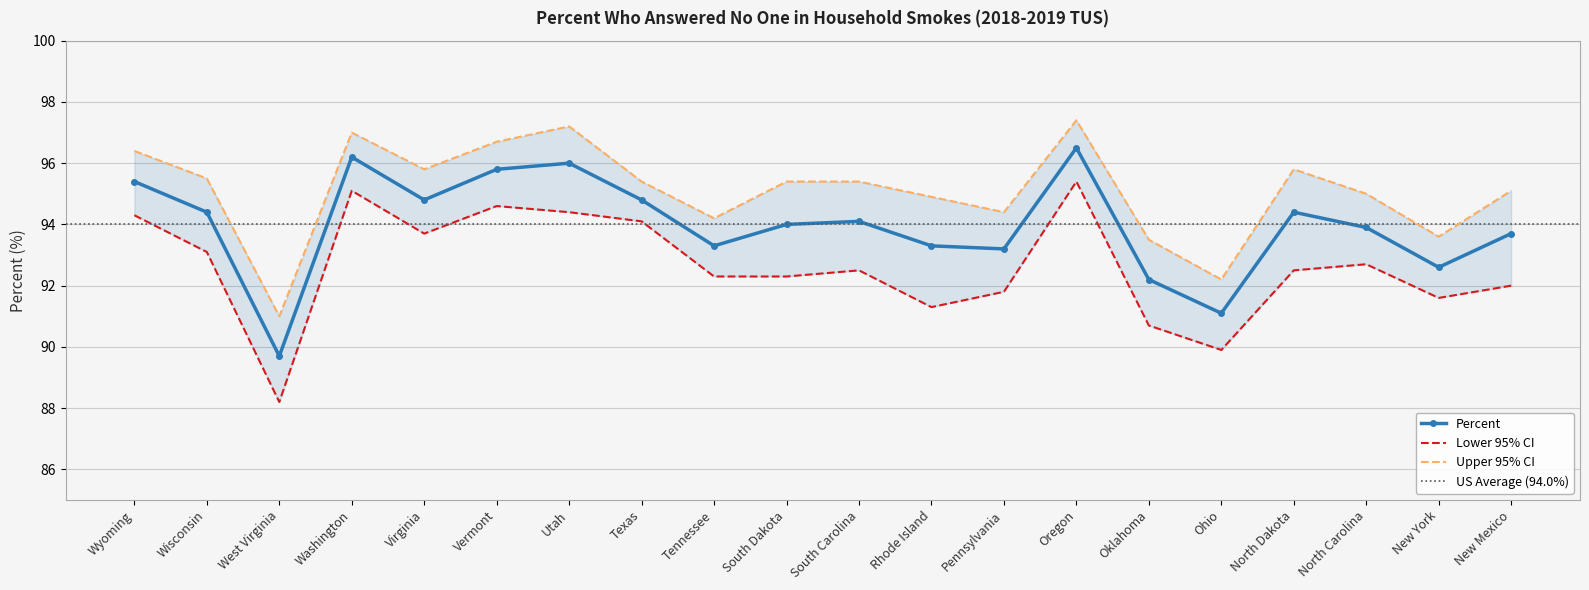

Reading left to right, extract all data points from this chart.

Percent: Wyoming=95.4	Wisconsin=94.4	West Virginia=89.7	Washington=96.2	Virginia=94.8	Vermont=95.8	Utah=96.0	Texas=94.8	Tennessee=93.3	South Dakota=94.0	South Carolina=94.1	Rhode Island=93.3	Pennsylvania=93.2	Oregon=96.5	Oklahoma=92.2	Ohio=91.1	North Dakota=94.4	North Carolina=93.9	New York=92.6	New Mexico=93.7
Lower 95% CI: Wyoming=94.3	Wisconsin=93.1	West Virginia=88.2	Washington=95.1	Virginia=93.7	Vermont=94.6	Utah=94.4	Texas=94.1	Tennessee=92.3	South Dakota=92.3	South Carolina=92.5	Rhode Island=91.3	Pennsylvania=91.8	Oregon=95.4	Oklahoma=90.7	Ohio=89.9	North Dakota=92.5	North Carolina=92.7	New York=91.6	New Mexico=92.0
Upper 95% CI: Wyoming=96.4	Wisconsin=95.5	West Virginia=91.0	Washington=97.0	Virginia=95.8	Vermont=96.7	Utah=97.2	Texas=95.4	Tennessee=94.2	South Dakota=95.4	South Carolina=95.4	Rhode Island=94.9	Pennsylvania=94.4	Oregon=97.4	Oklahoma=93.5	Ohio=92.2	North Dakota=95.8	North Carolina=95.0	New York=93.6	New Mexico=95.1